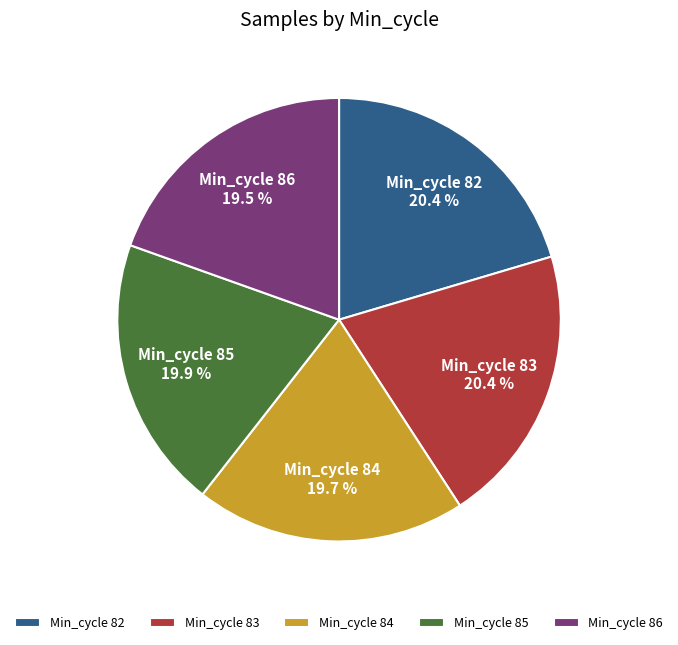

What is the ratio of the value at Min_cycle 86 to the value at Min_cycle 83?

1.0